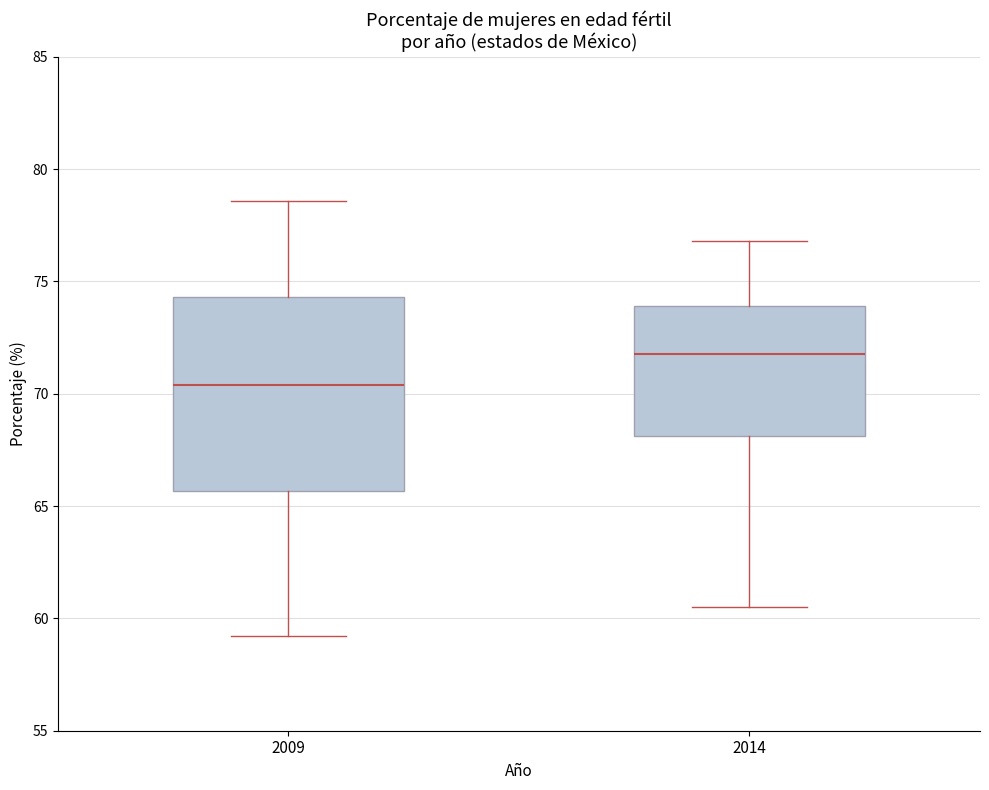

Reading left to right, read every box against the y-axis: the position of its median line, the range the box covers, and the ends of its whiskers. The values are not printed on the chart, so give them approximately, as read against the axis.

2009: median 70.5, box 65.5 to 74.5, whiskers 59.0 to 78.5
2014: median 72.0, box 68.0 to 74.0, whiskers 60.5 to 77.0